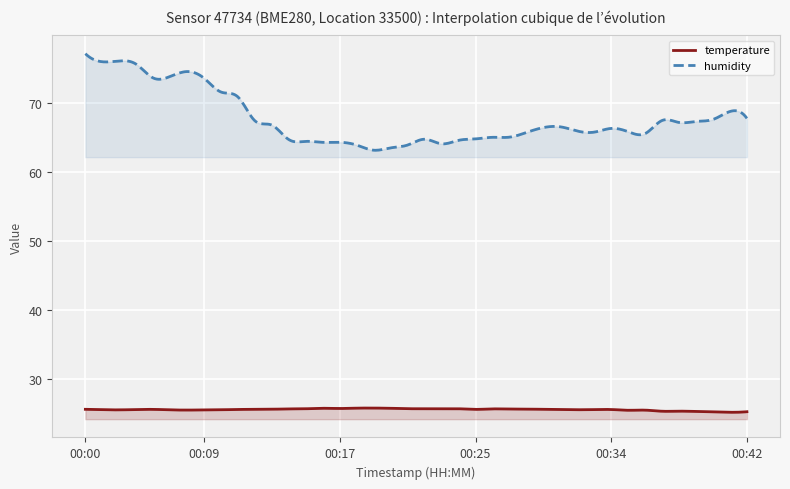

True or false: humidity has more than 1 points higher than both neighbors.

True